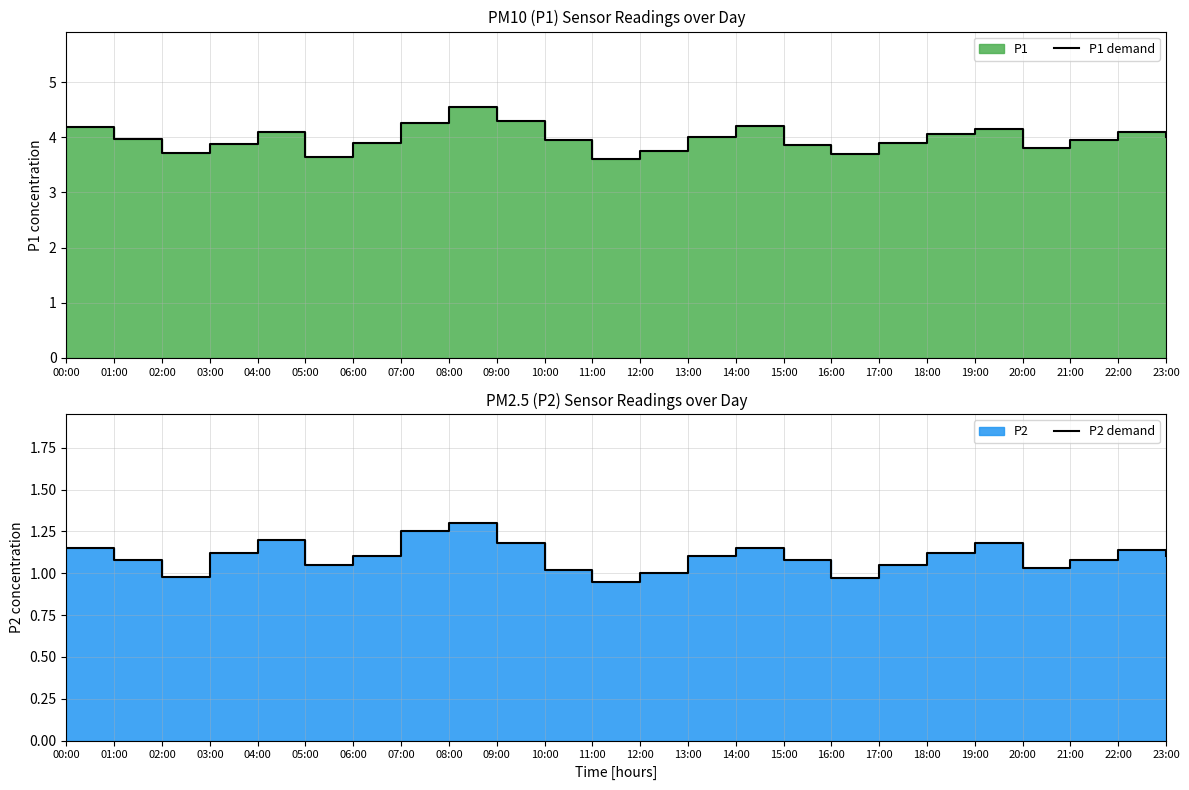

What is the label of the 19th point from the right?

05:00